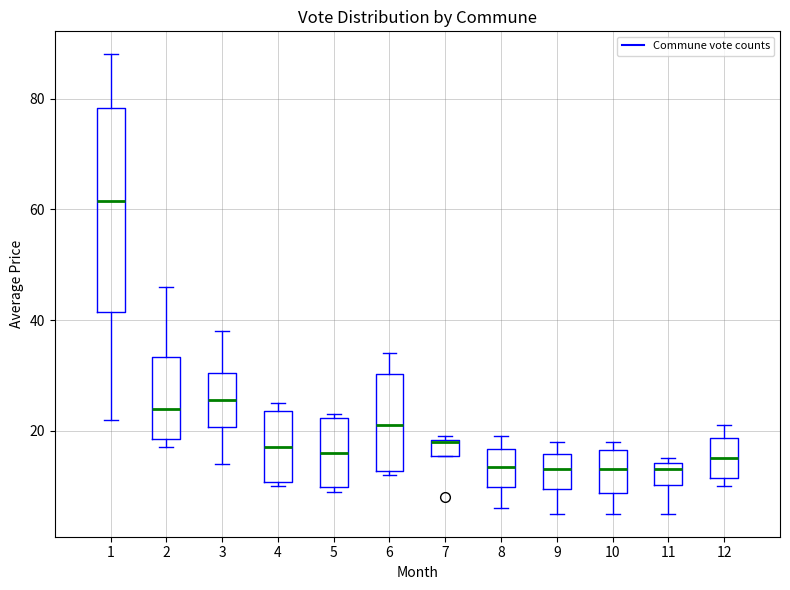

Which box is the tallest, from its lower edge to its upper edge?

1